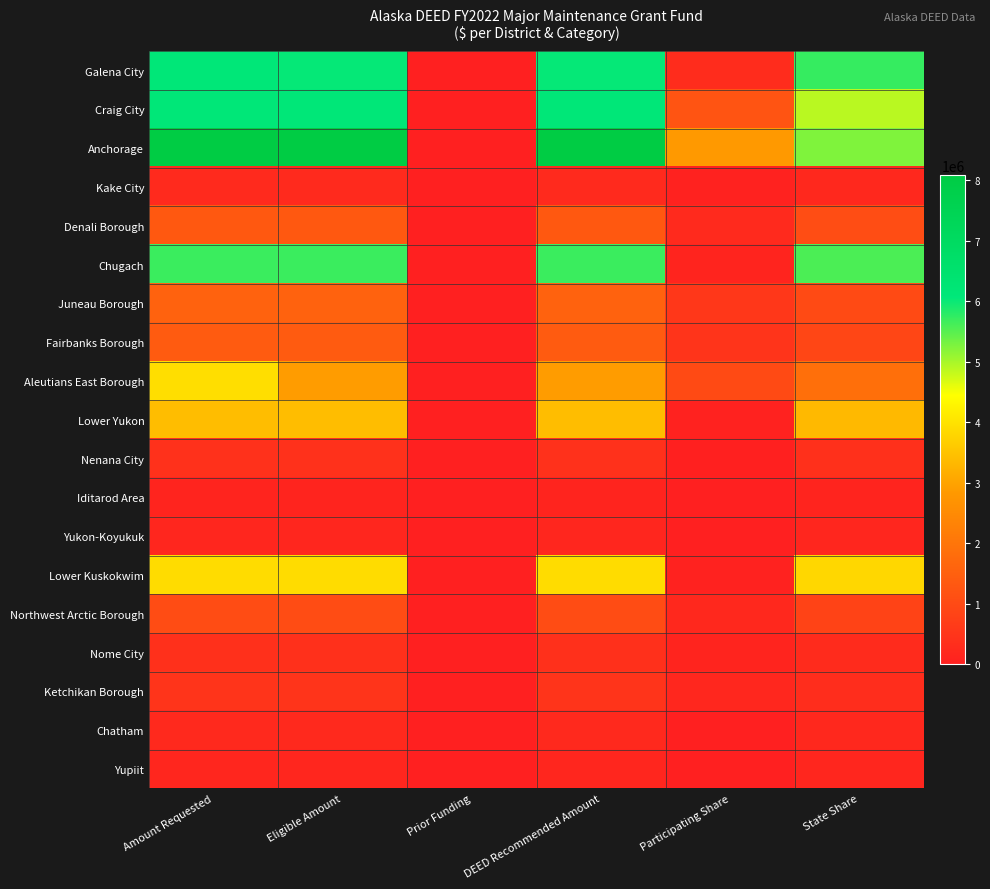

What is the spread (max minus min) of values at Eligible Amount?

7968359